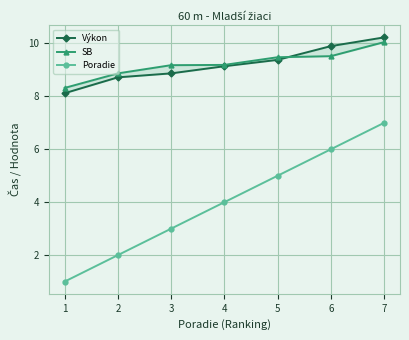

True or false: Poradie and Výkon intersect in this chart.

False